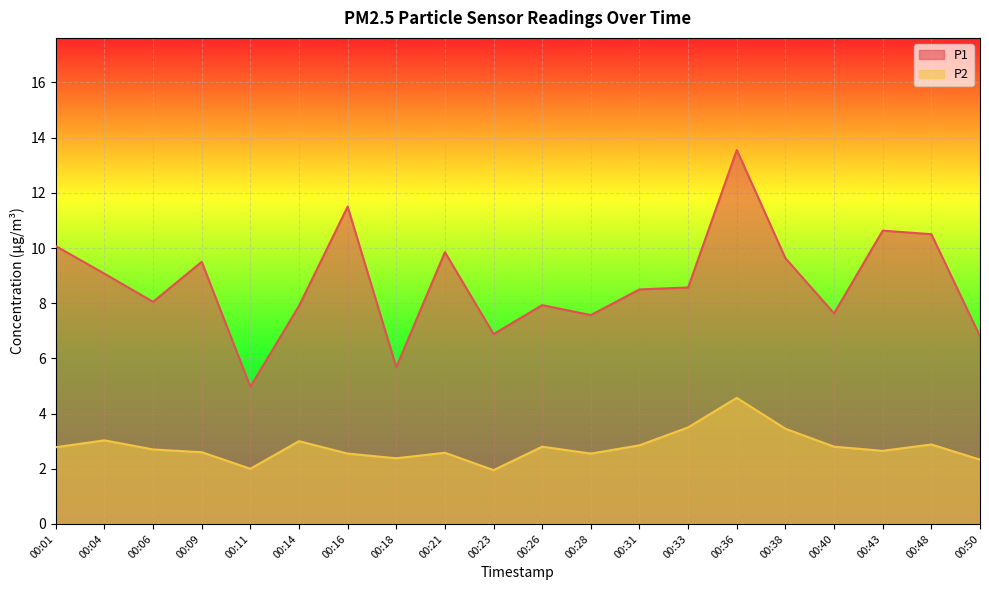

The value of P2 at 00:06 is 2.7. True or false?

True